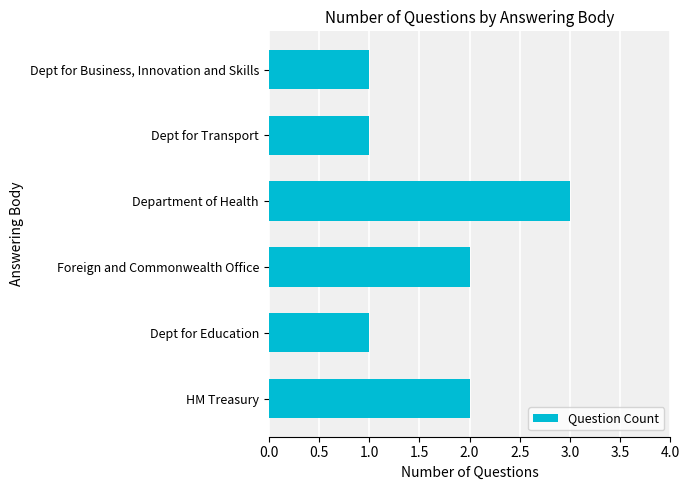

What is the sum of all values?

10